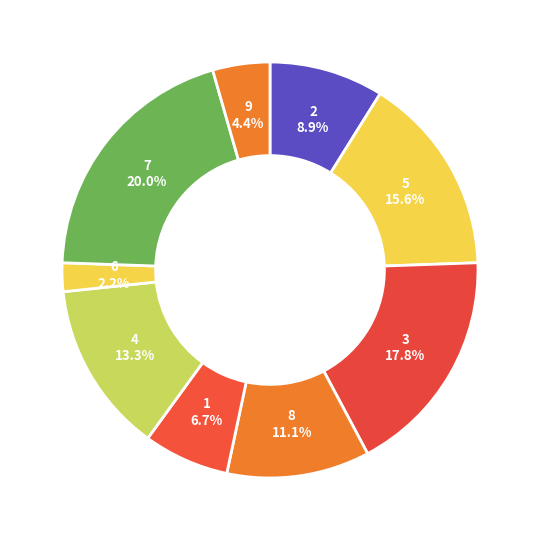

Which category has the biggest portion of the pie?

7